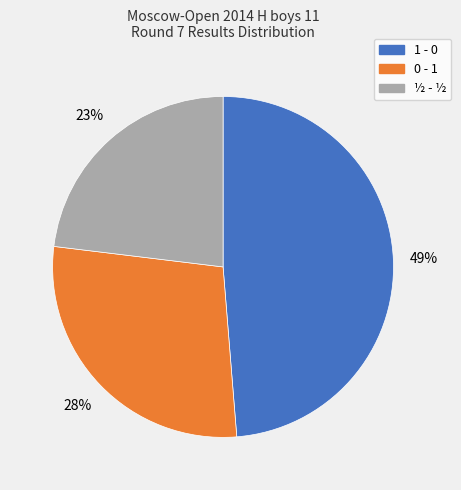

Which slice is the largest?

1 - 0